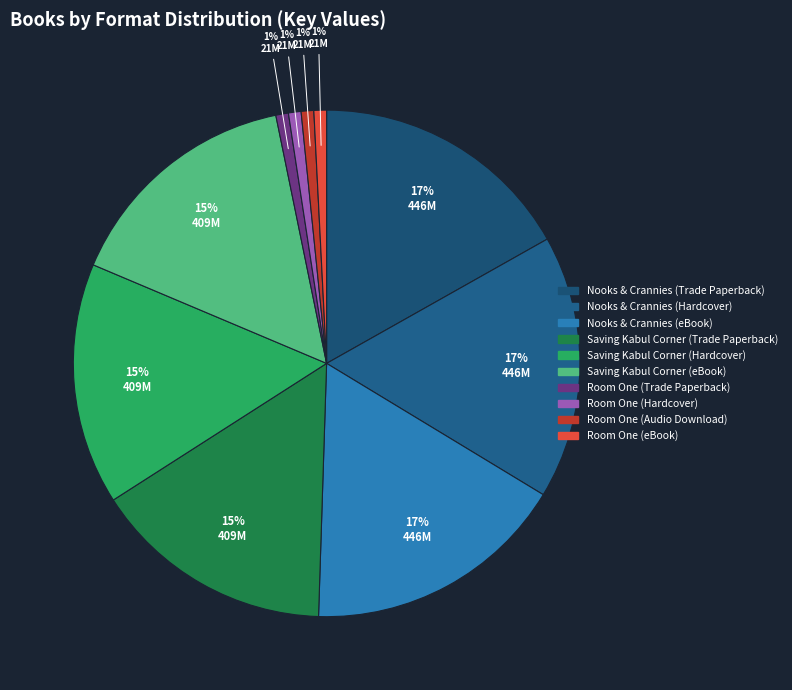

Is it true that Nooks & Crannies (Hardcover) is 28% of the pie?

False